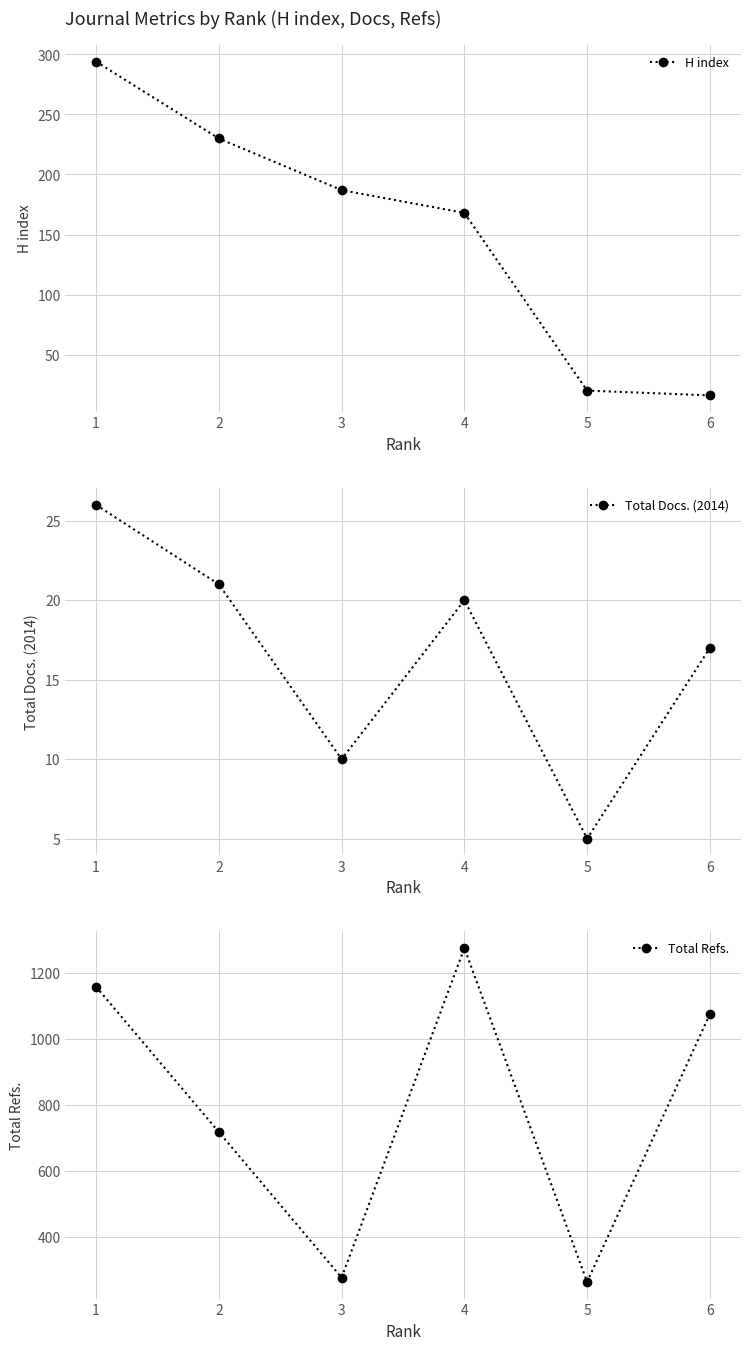

At which category is the sum across all series the highest?

1